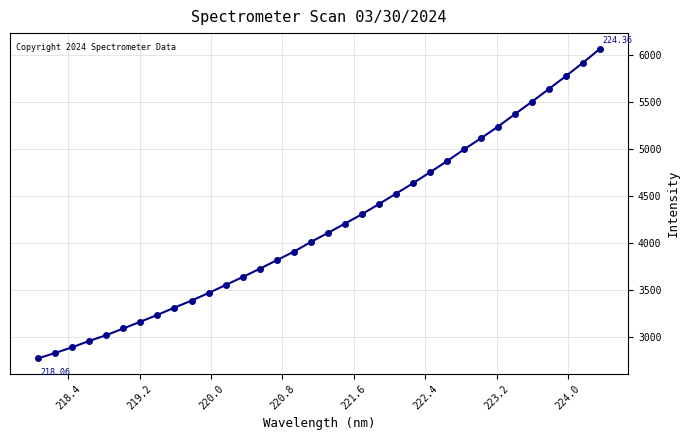

How many series are shown in this chart?

1